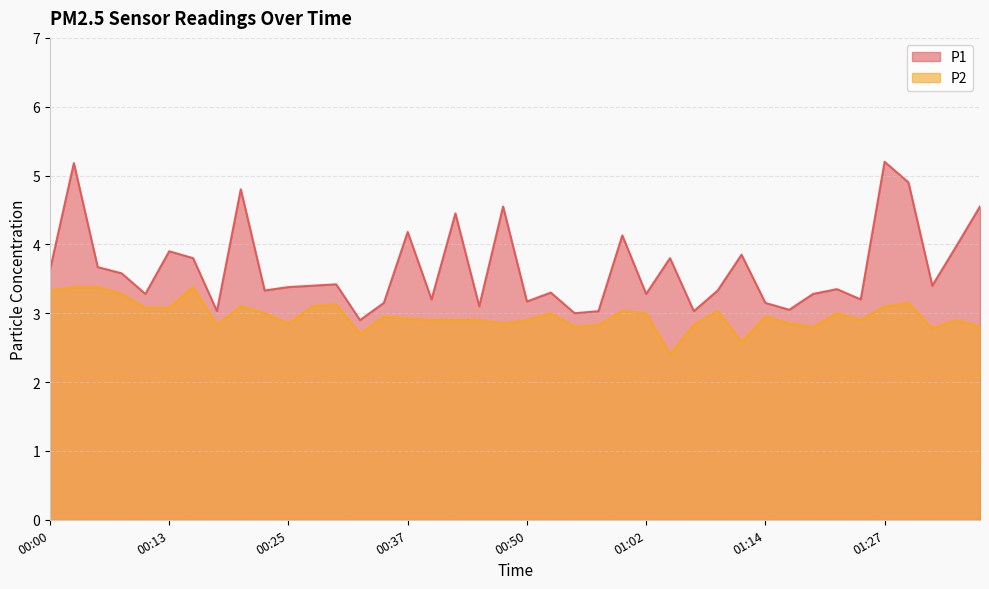

True or false: P2 and P1 intersect in this chart.

False